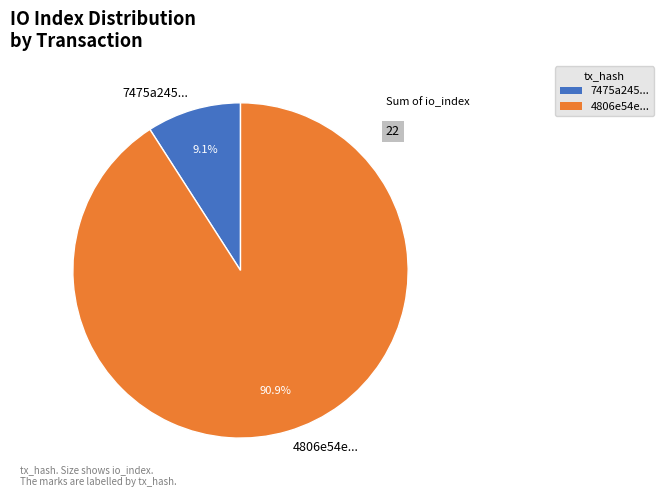

What is the largest slice in the pie chart?

4806e54e...